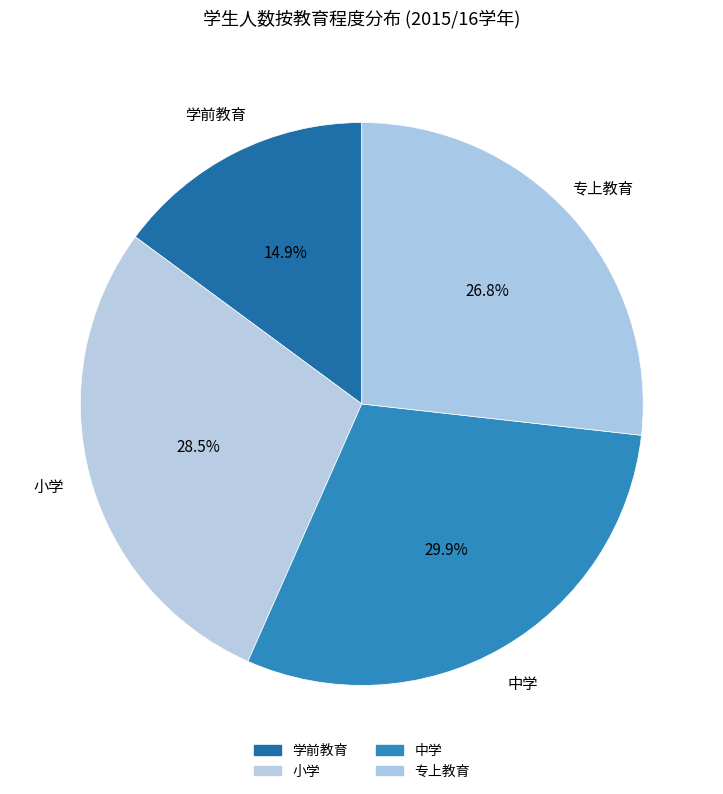

How much of the chart is everything except 中学?

70.1%